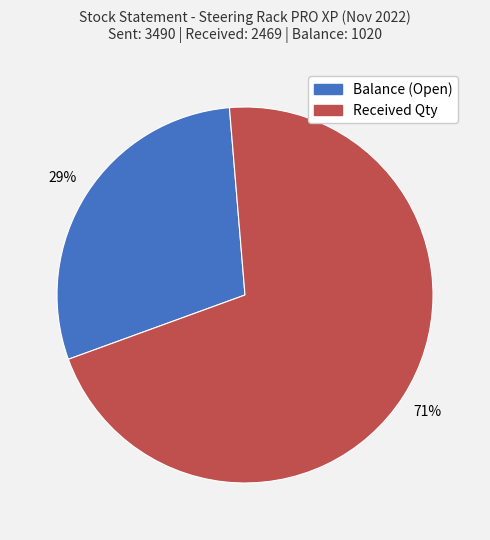

Does Received Qty represent more than half of the total?

Yes